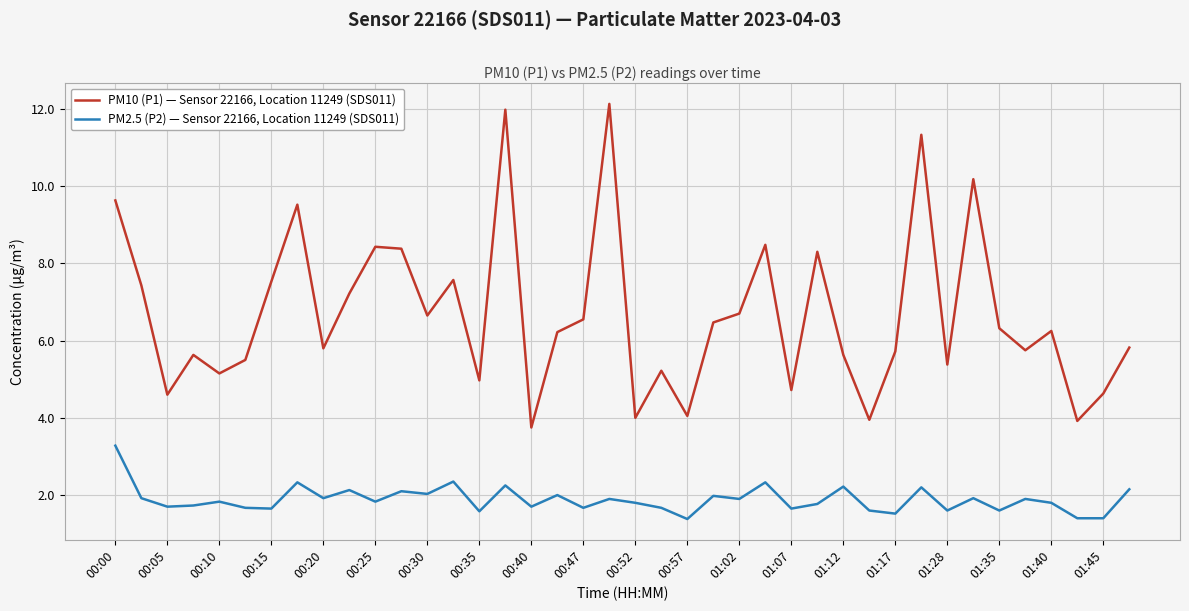

Which series has the largest range (max minus min)?

PM10 (P1) — Sensor 22166, Location 11249 (SDS011)